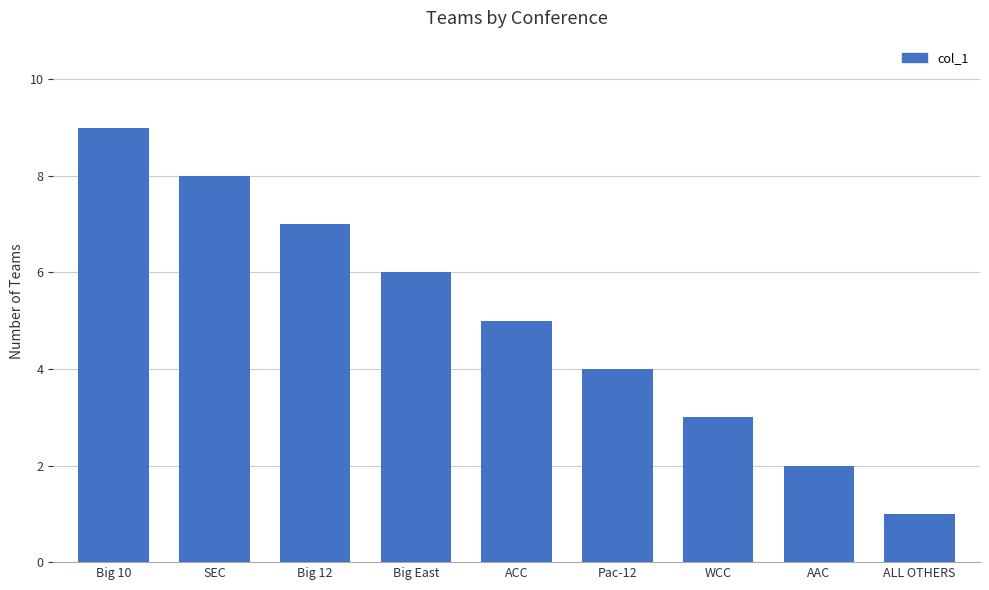

What is the sum of the values at ACC and Pac-12?

9